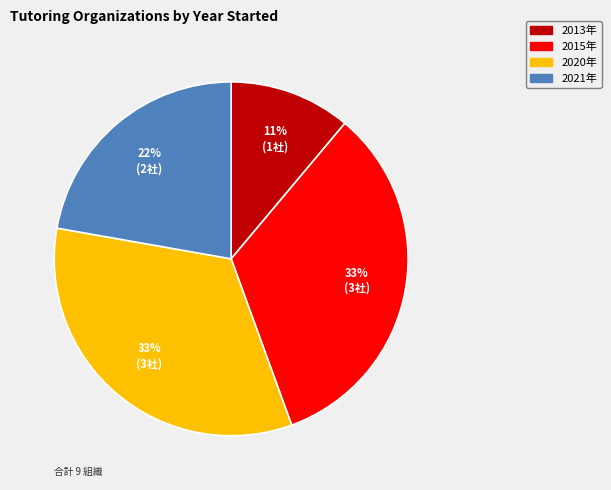

To the nearest percent, what is the average slice percentage?

25%